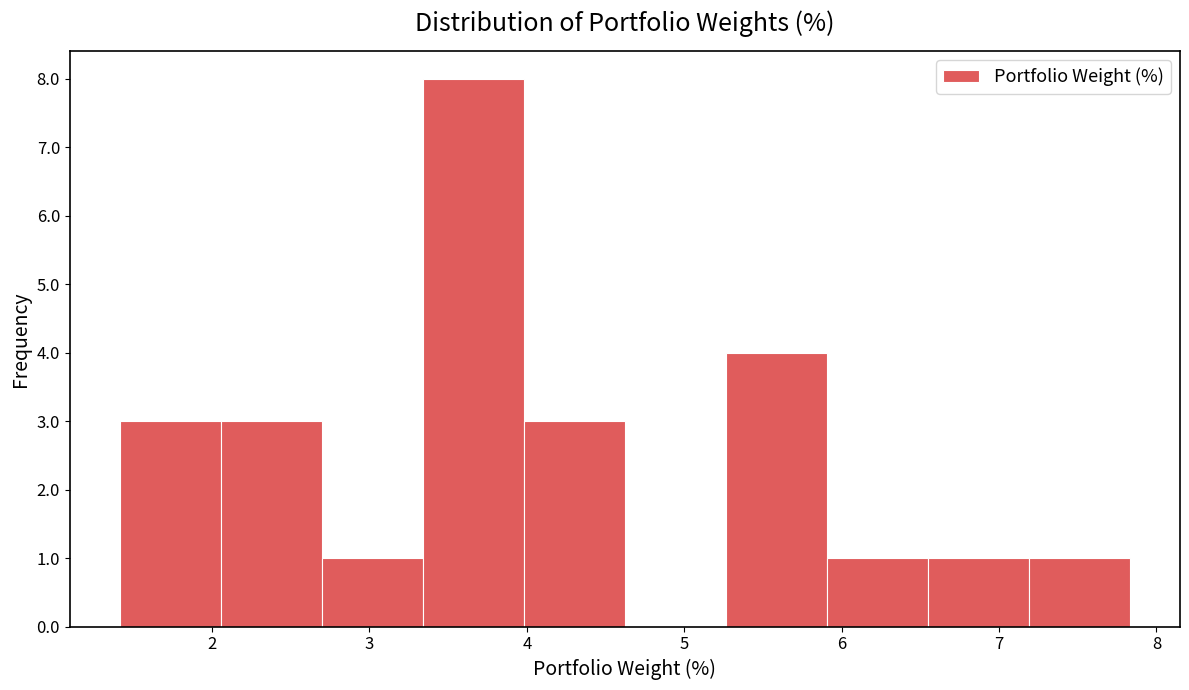

Reading left to right, transcribe this chart: for each bar, give the range it covers on the x-axis and its height. Neither the bar edges nor the heights are printed on the chart, so give them approximately, as read against the axes.

1.4 to 2.1: 3
2.1 to 2.7: 3
2.7 to 3.3: 1
3.3 to 4.0: 8
4.0 to 4.6: 3
4.6 to 5.3: 0
5.3 to 5.9: 4
5.9 to 6.5: 1
6.5 to 7.2: 1
7.2 to 7.8: 1